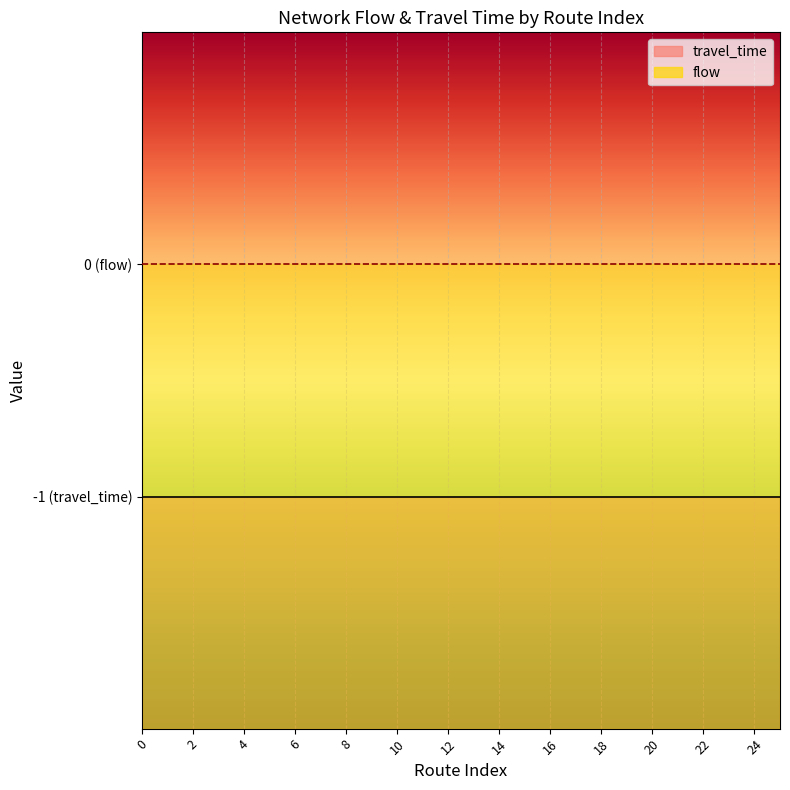

What are all the series names shown in the legend?

travel_time, flow